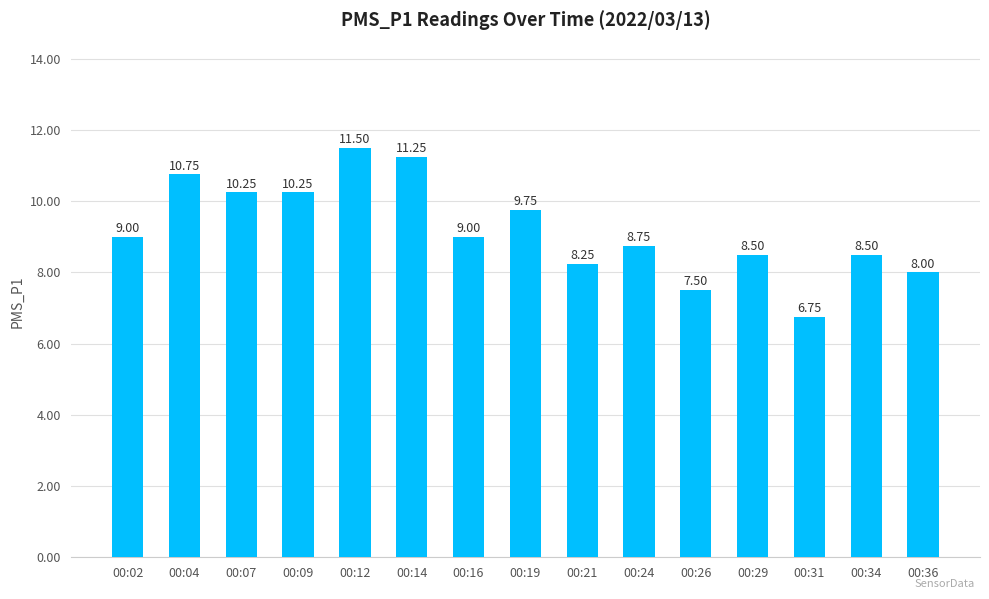

What is the change in value from 00:16 to 00:26?

-1.5